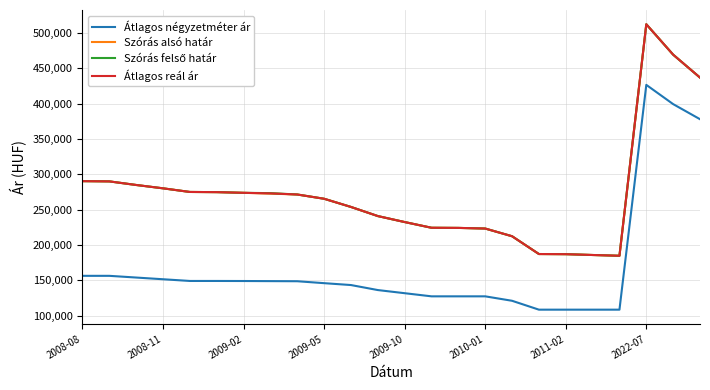

How many series are shown in this chart?

4